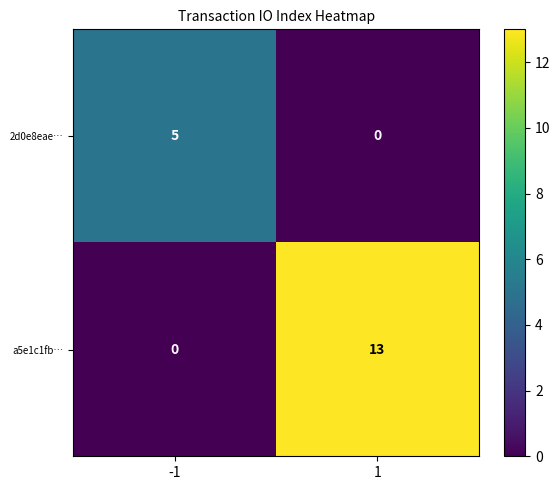

List the series in order of their overall mean, lowest first.

2d0e8eae…, a5e1c1fb…